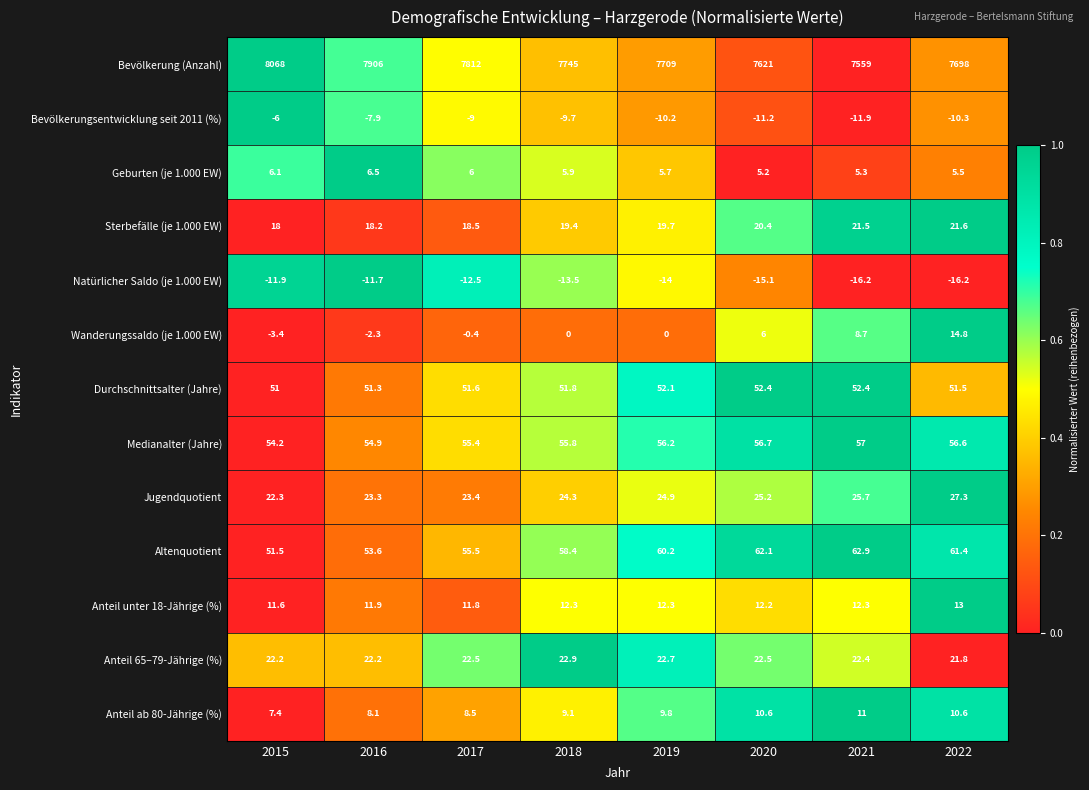

The value of Wanderungssaldo (je 1.000 EW) at 2020 is 4.0. True or false?

False